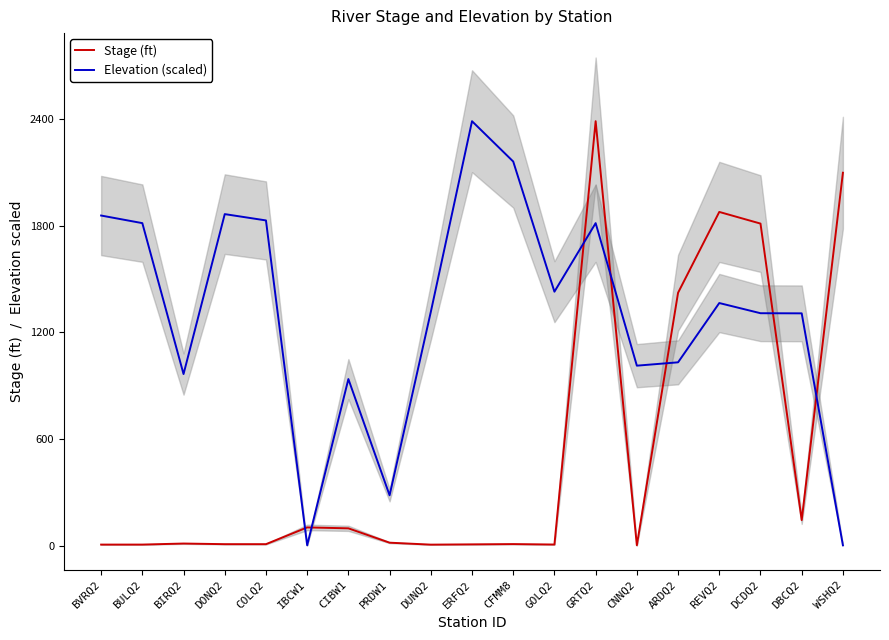

Which category has the lowest value in the Elevation (scaled) series?

IBCW1